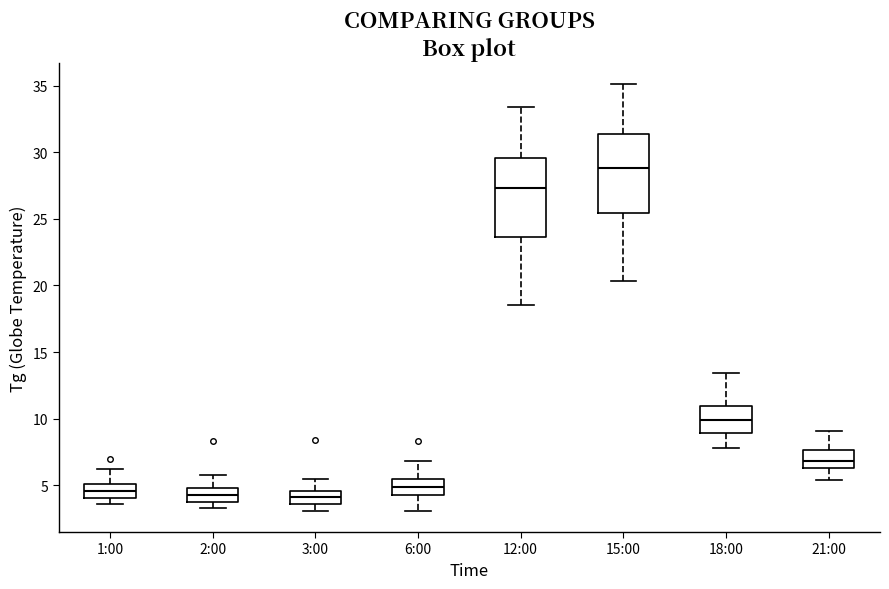

Where does the median line of the box for 6:00 sit on the y-axis? The values are not printed on the chart, so give them approximately, as read against the axis.

5.0